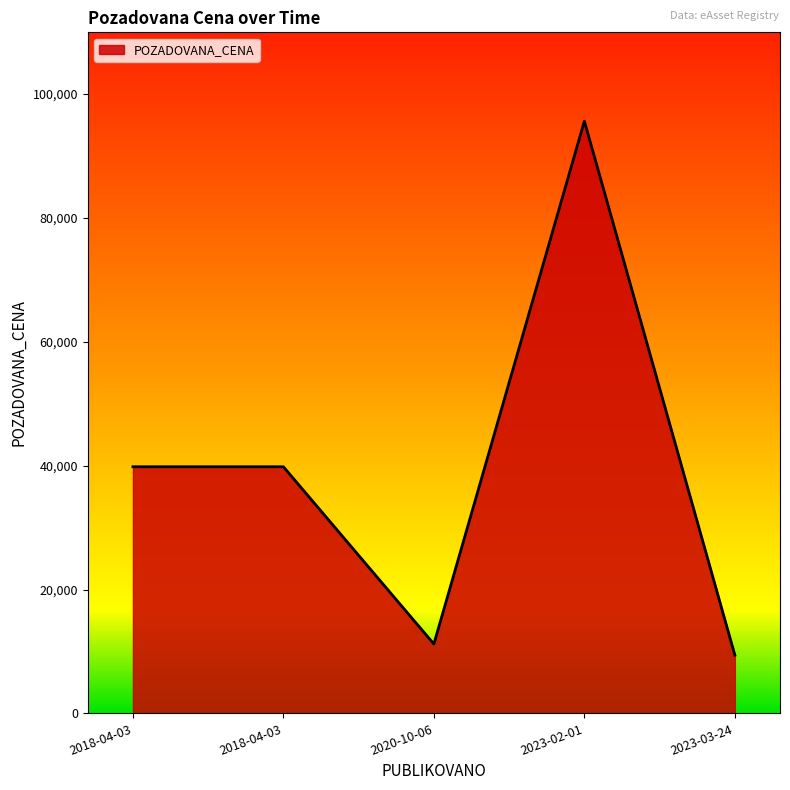

Rank the categories by value from lowest to highest.

2023-03-24, 2020-10-06, 2018-04-03, 2018-04-03, 2023-02-01